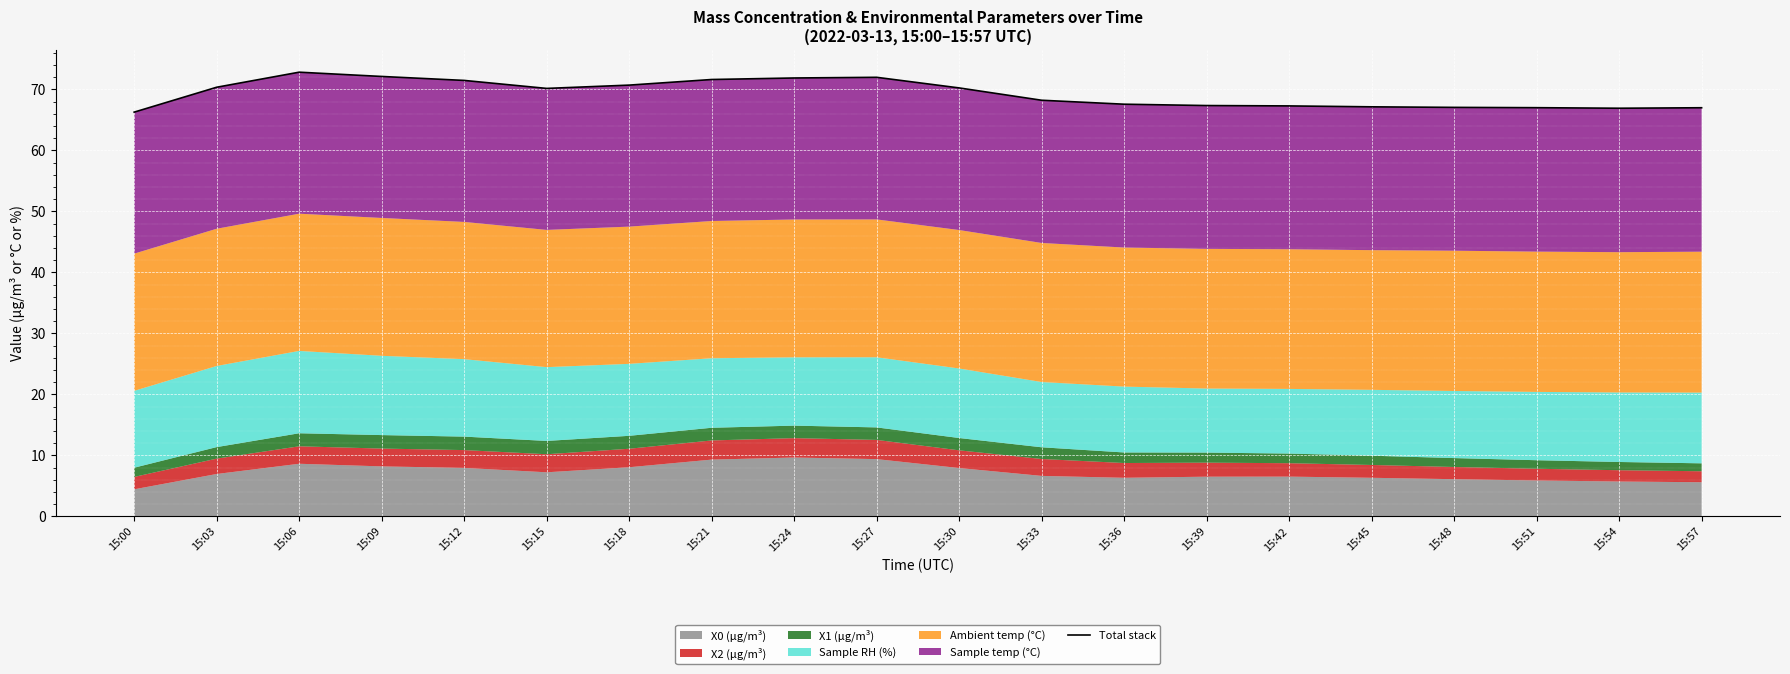

List the labels in order of value, smallest first.

15:00, 15:54, 15:57, 15:51, 15:48, 15:45, 15:42, 15:39, 15:36, 15:33, 15:15, 15:30, 15:03, 15:18, 15:12, 15:21, 15:24, 15:27, 15:09, 15:06